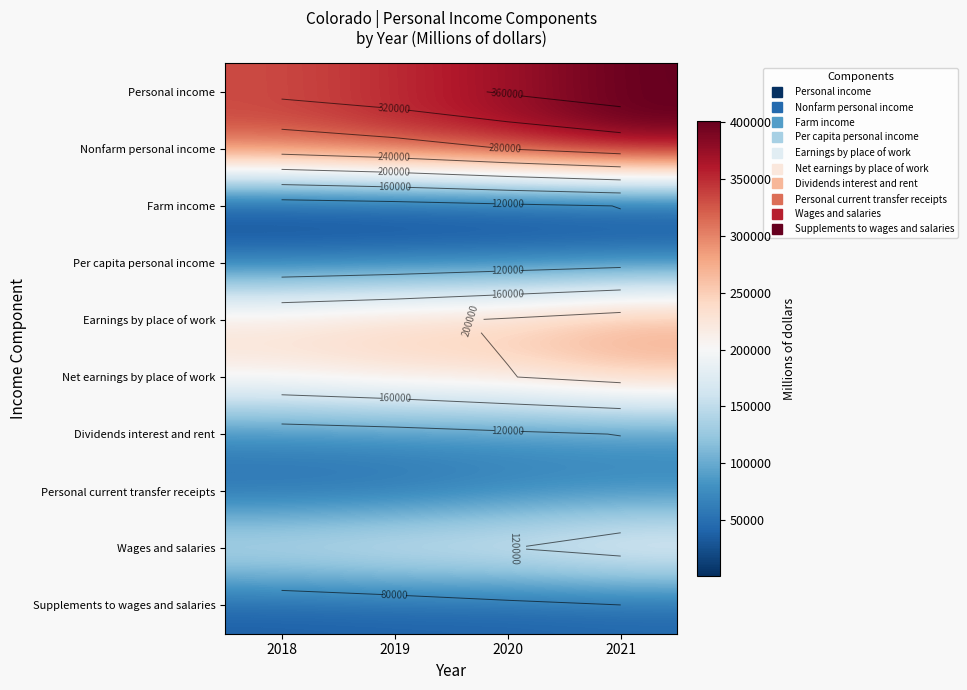

What is the minimum value for Wages and salaries?

170904.4